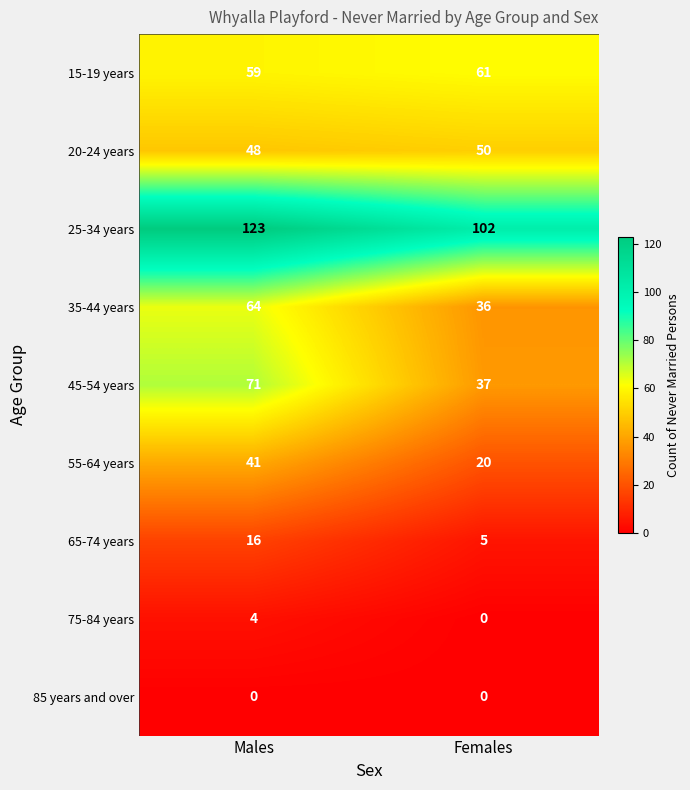

Rank the categories by 75-84 years value from highest to lowest.

Males, Females